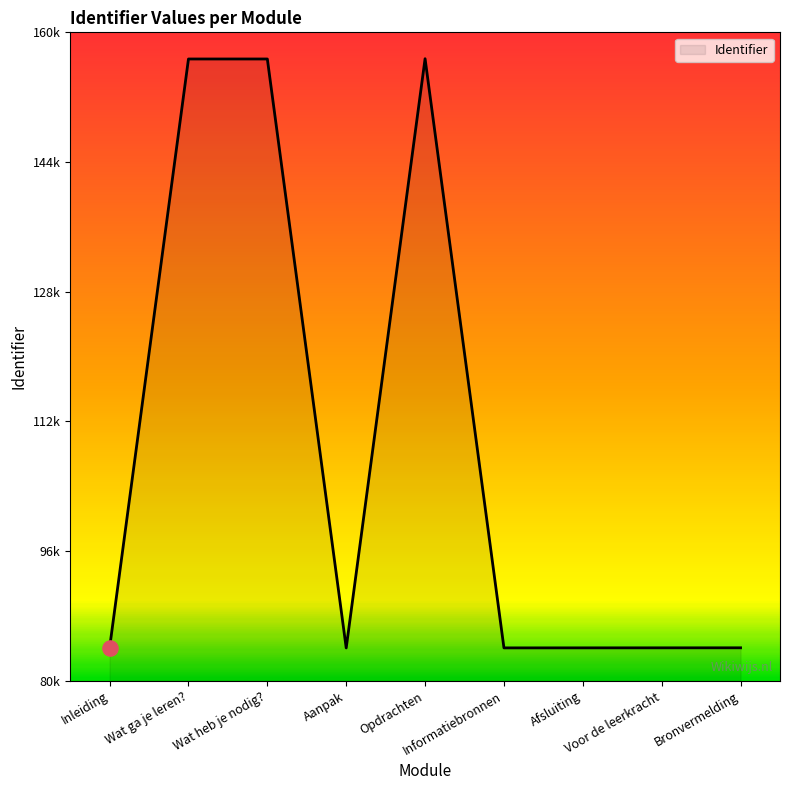

Between Wat ga je leren? and Bronvermelding, which is larger?

Wat ga je leren?